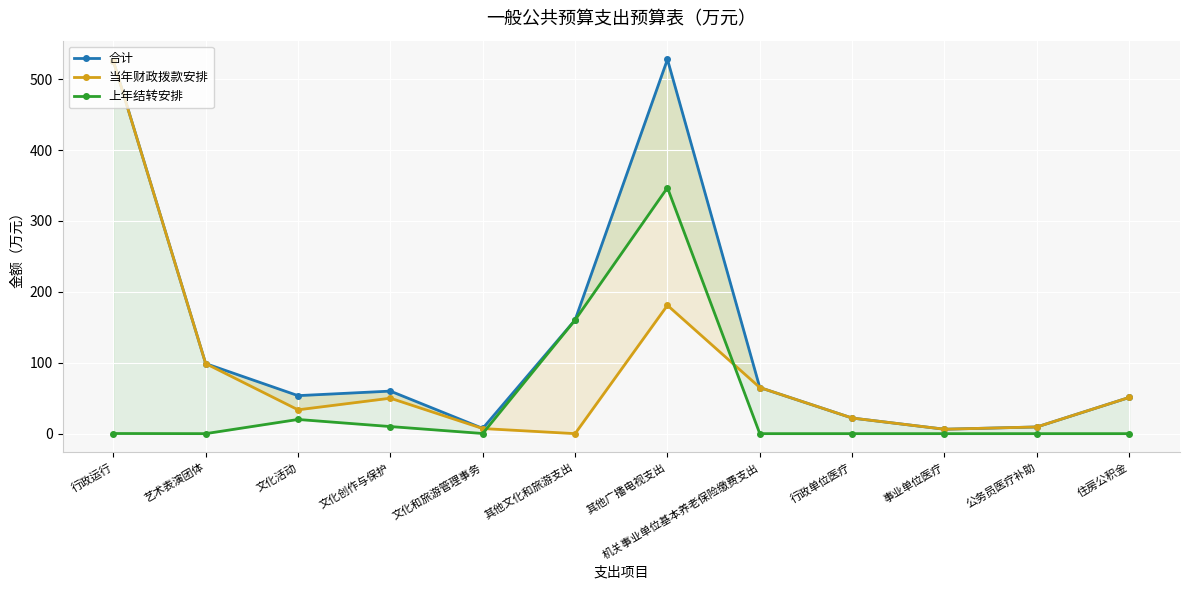

The 上年结转安排 series shows 20.0 at 文化活动. True or false?

True